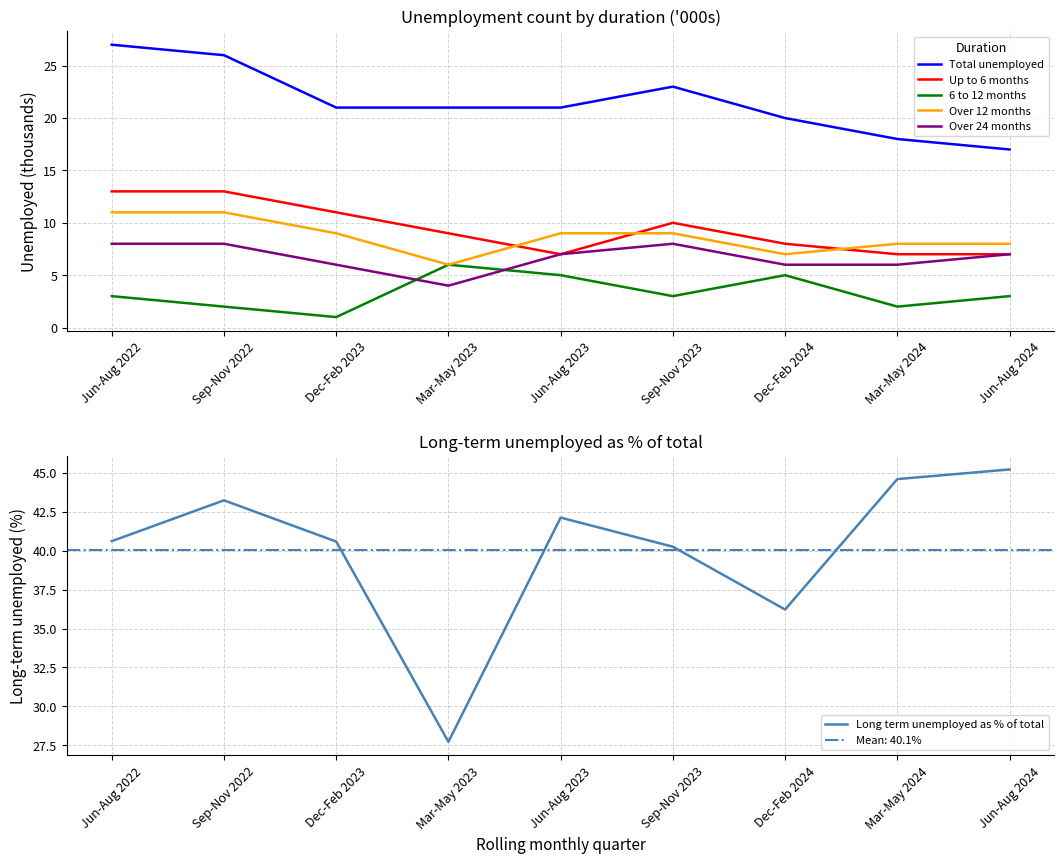

What is the average value of the Over 24 months series?

6.7